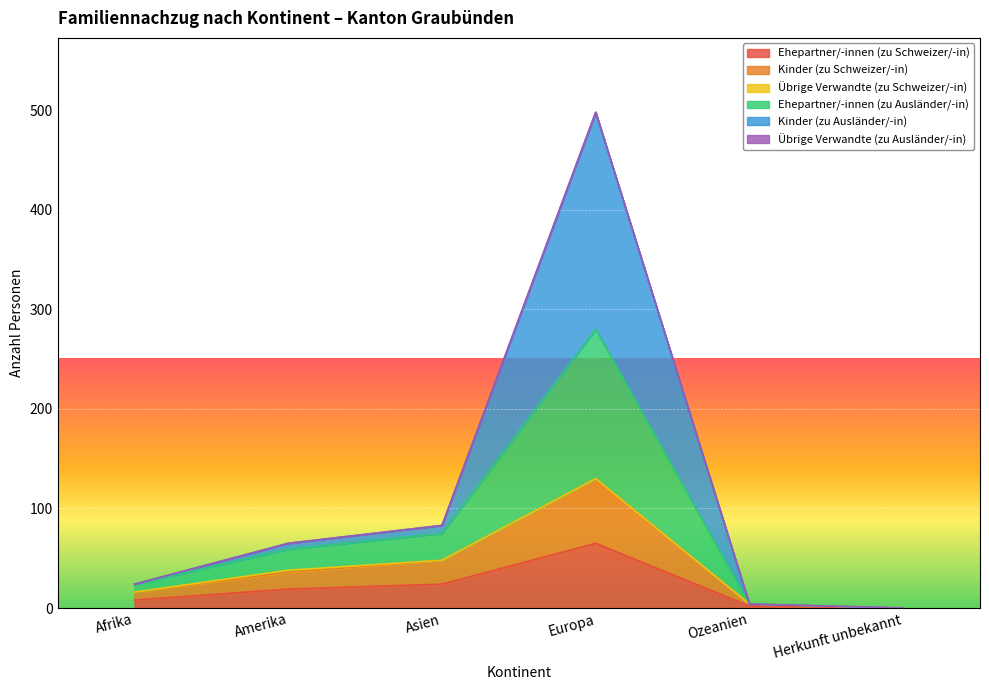

Is the value of Kinder (zu Ausländer/-in) at Afrika greater than the value of Ehepartner/-innen (zu Ausländer/-in) at Herkunft unbekannt?

Yes